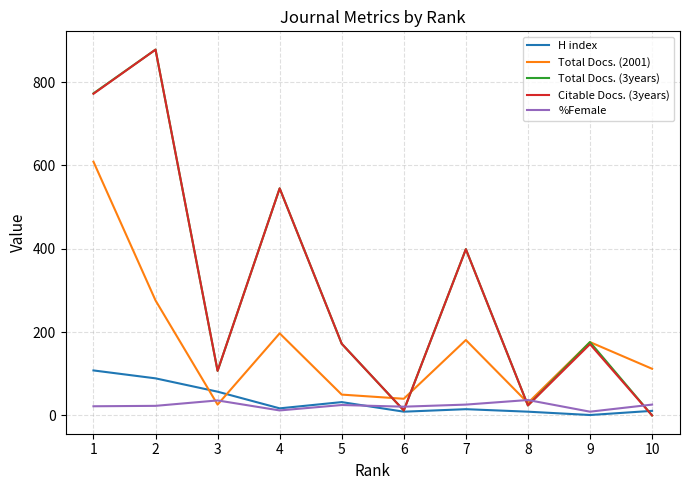

What is the maximum value shown in the chart?

878